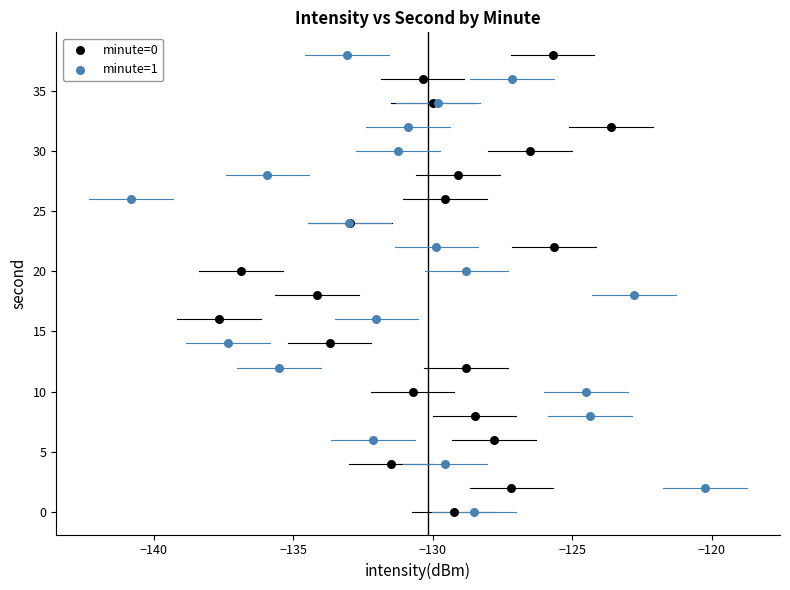

What are all the series names shown in the legend?

minute=0, minute=1